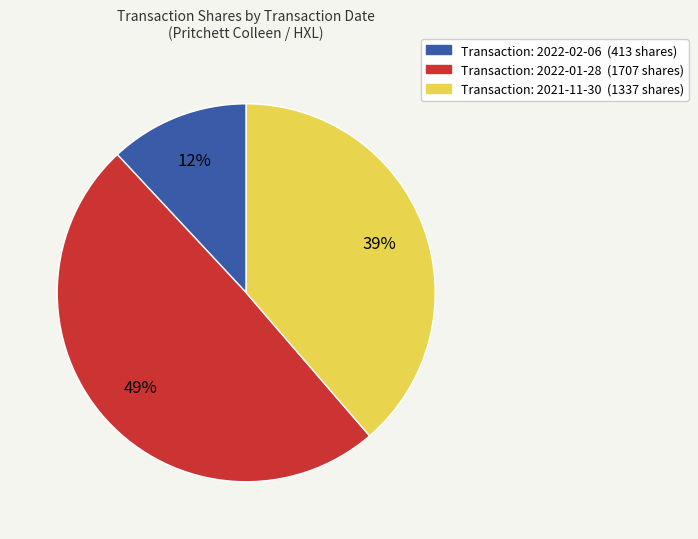

How many segments does this pie chart have?

3